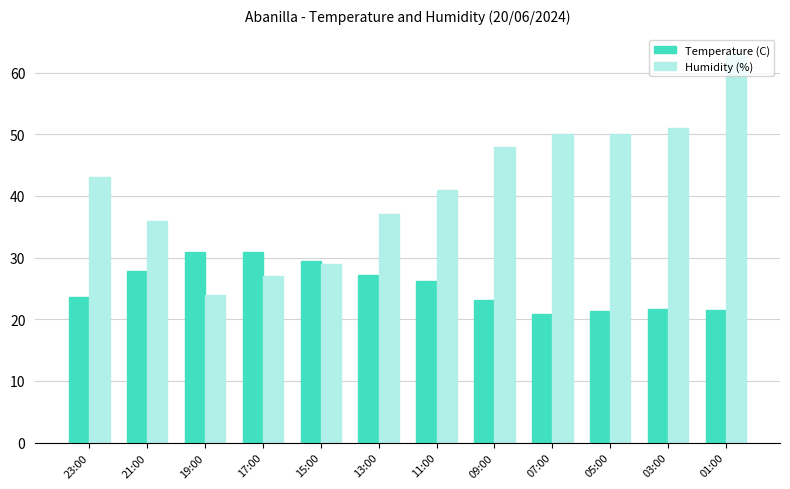

Does the chart contain stacked bars?

No